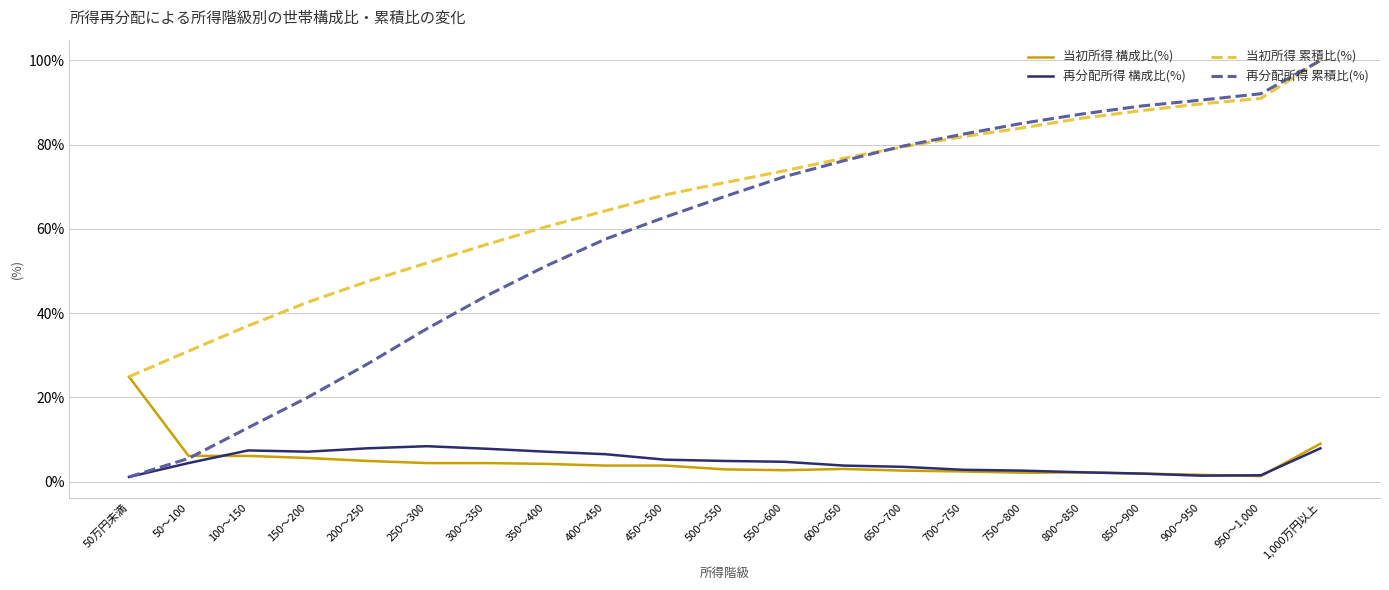

What is the smallest value displayed?

1.1